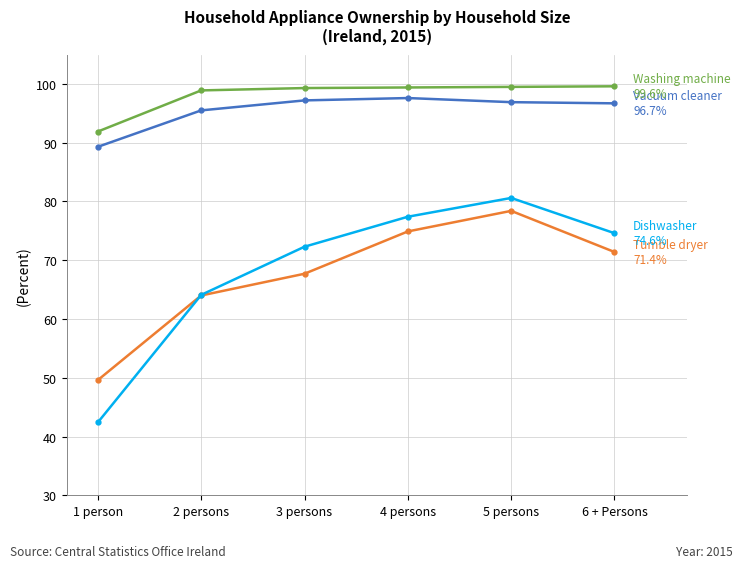

What is the smallest value displayed?

42.4